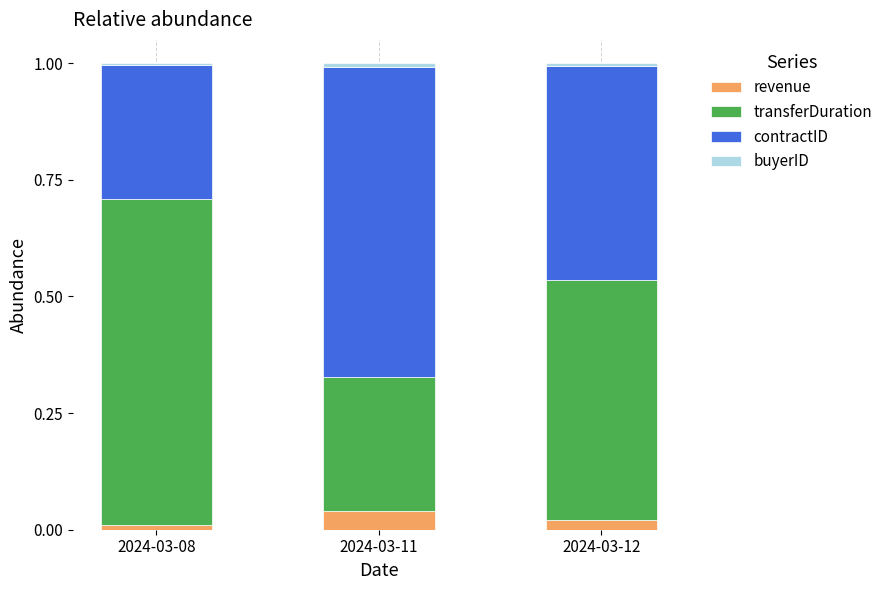

The revenue series shows 0.0 at 2024-03-11. True or false?

True